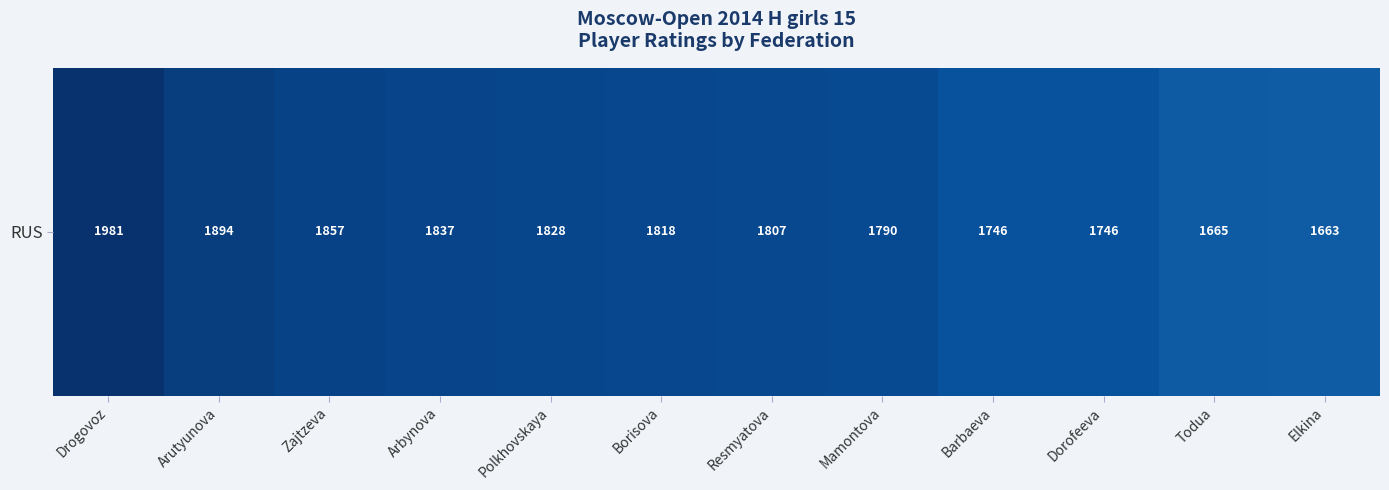

What is the difference between the values at Elkina and Arbynova?

174